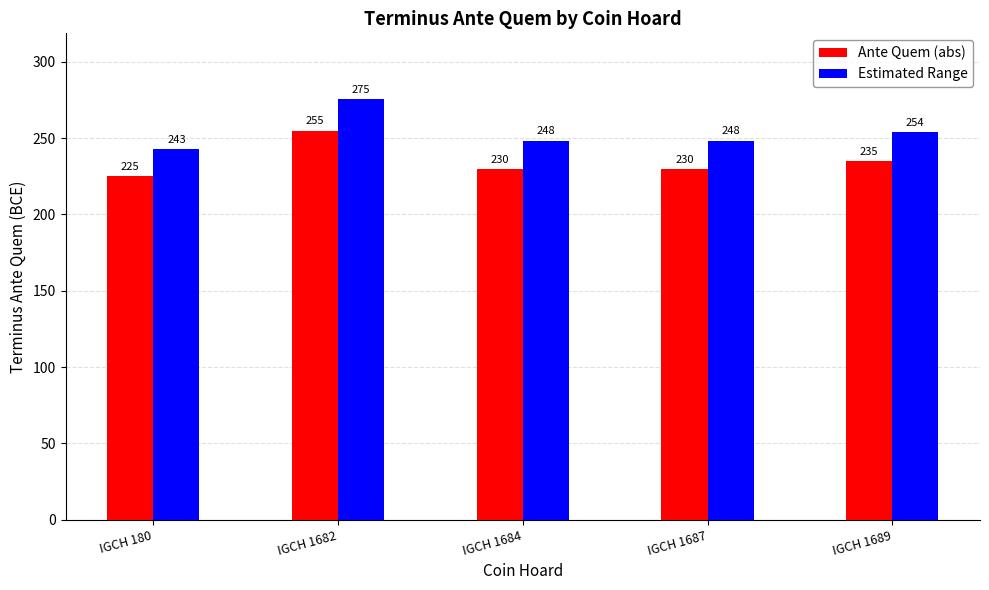

At how many categories does at least one series exceed 270?

1